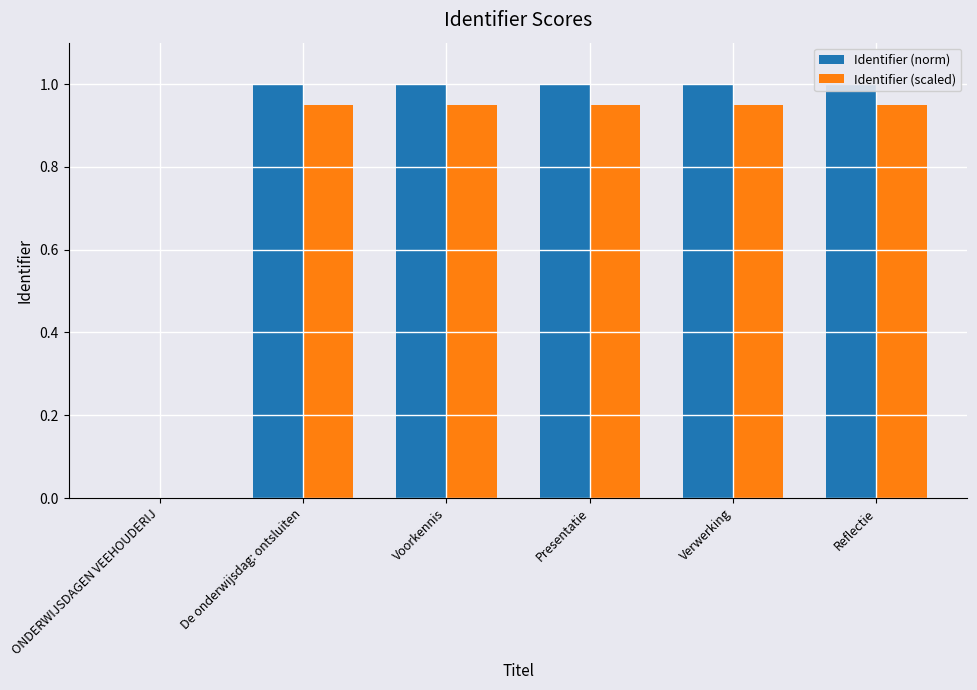

Which series changed the most between Presentatie and Reflectie?

Identifier (norm)